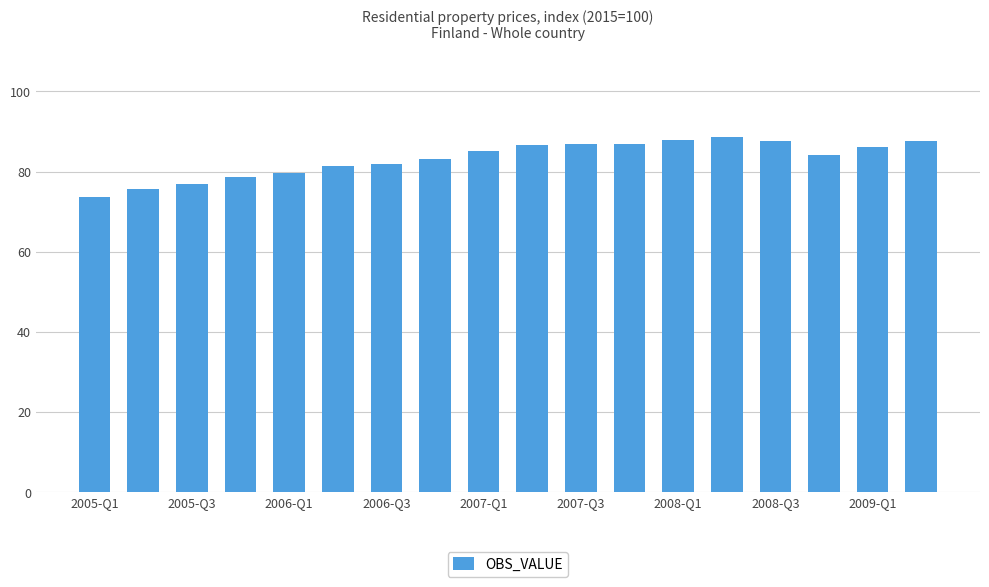

What is the sum of all values?

1498.6